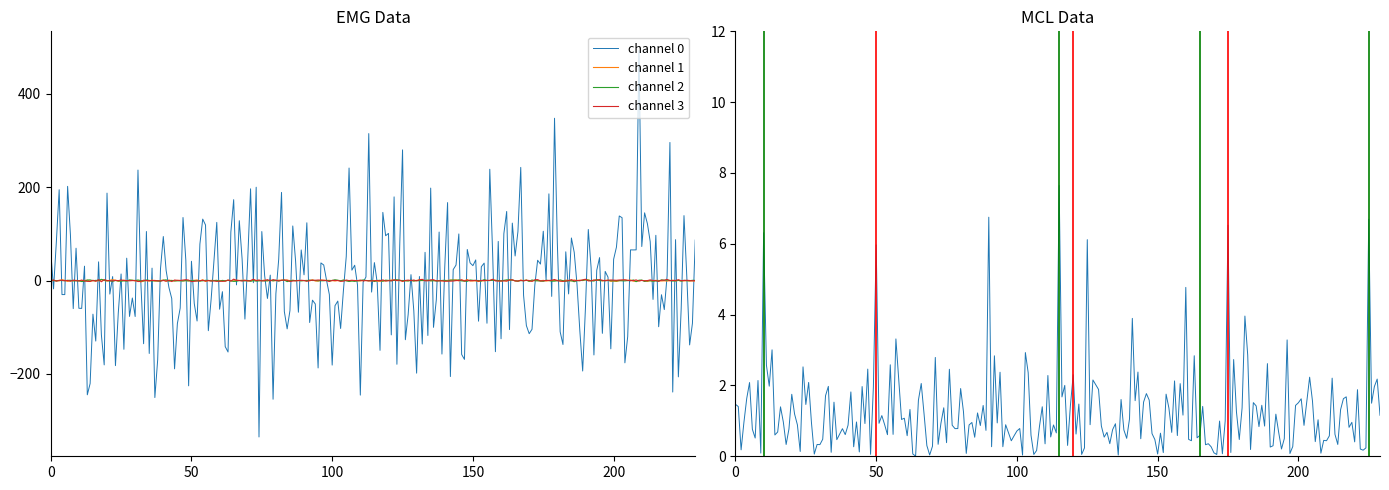

The channel 1 series shows 1.8 at 3. True or false?

False